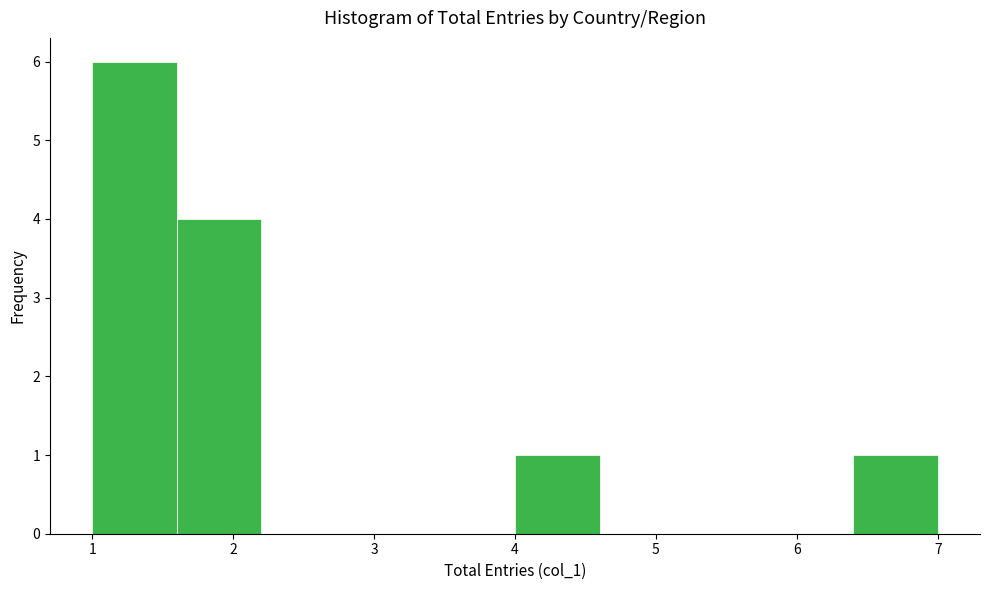

What is the height of the bar covering 6.4 to 7.0 on the x-axis? The values are not printed on the chart, so give them approximately, as read against the axis.

1